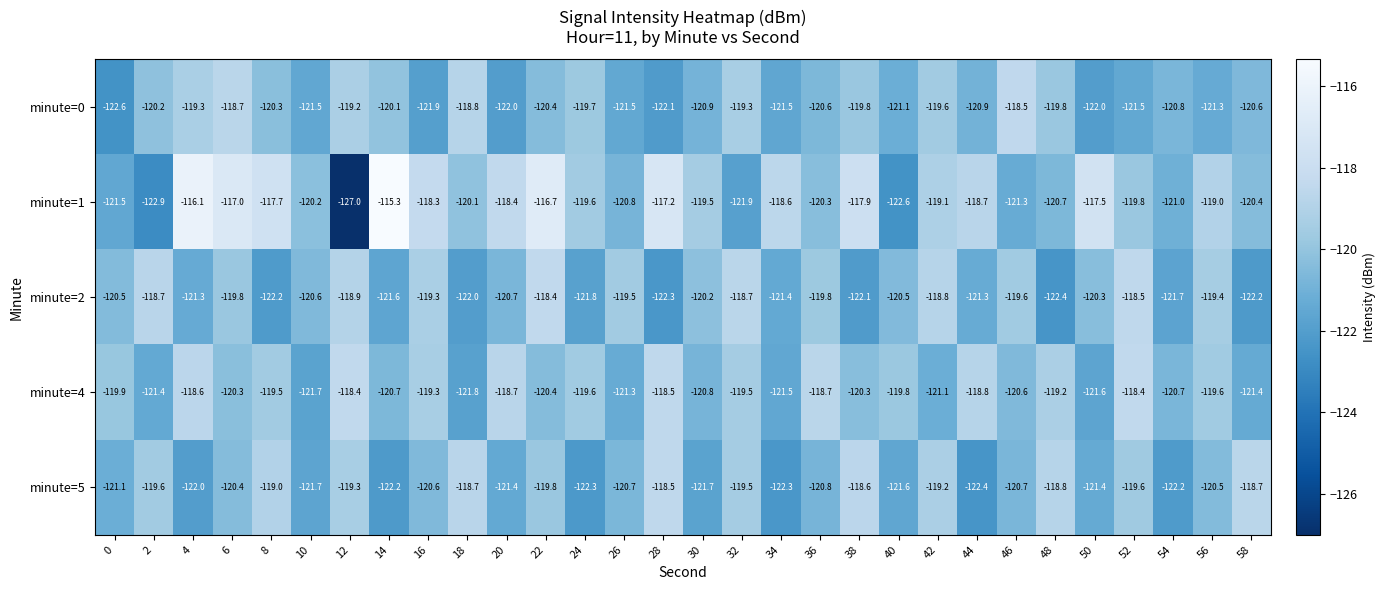

Which category has the lowest value across all series?

12